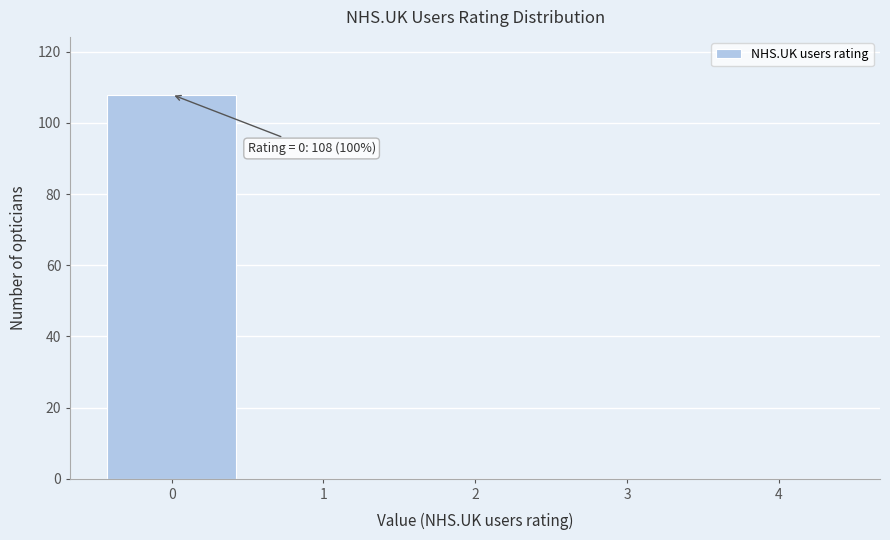

Reading left to right, extract all data points from this chart.

0=108	1=0	2=0	3=0	4=0